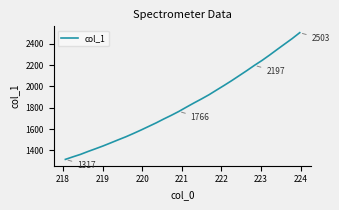

What is the minimum value shown in the chart?

1316.6